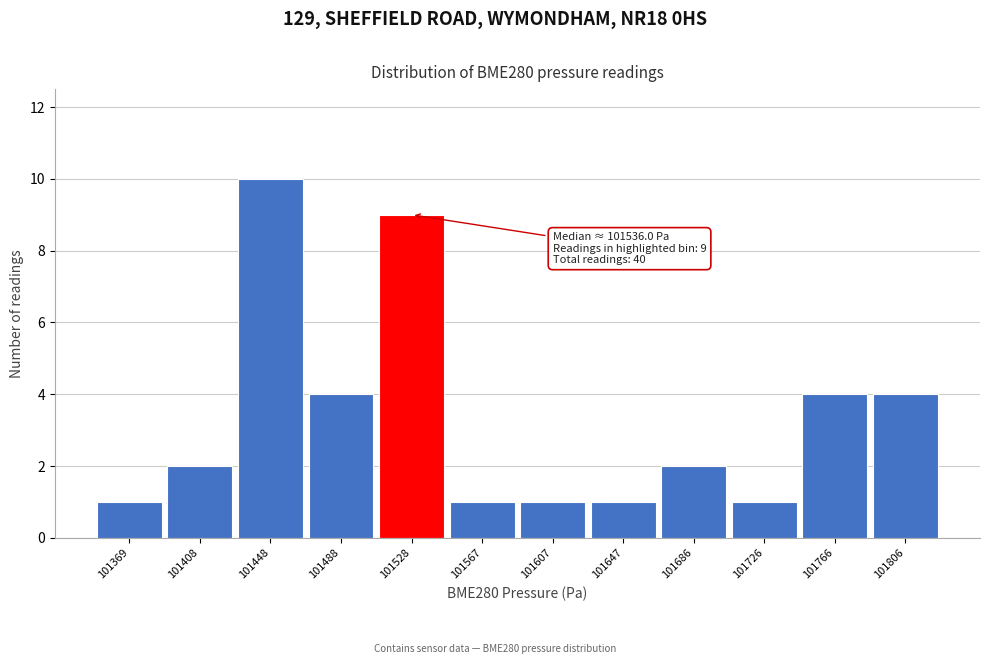

Reading left to right, what are all the values shown in this chart?

1	2	10	4	9	1	1	1	2	1	4	4